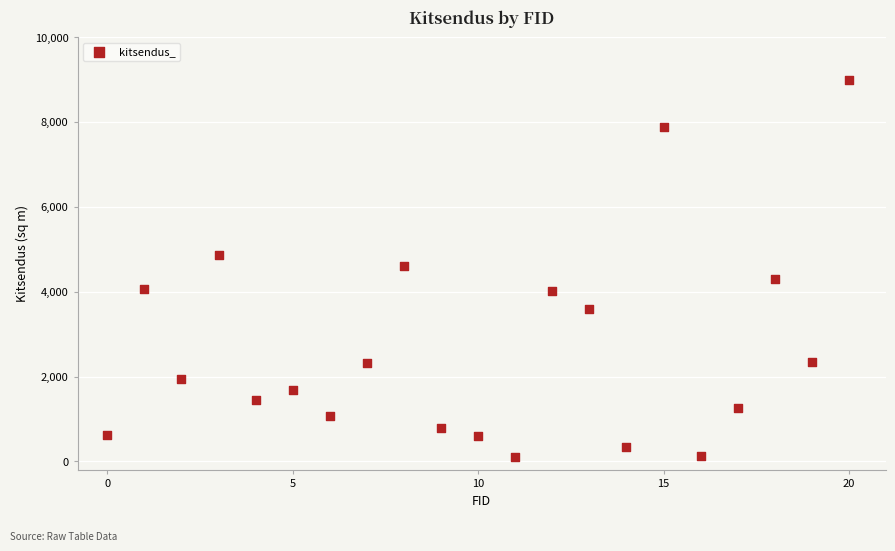

What is the range of Y values (max minus min)?

8869